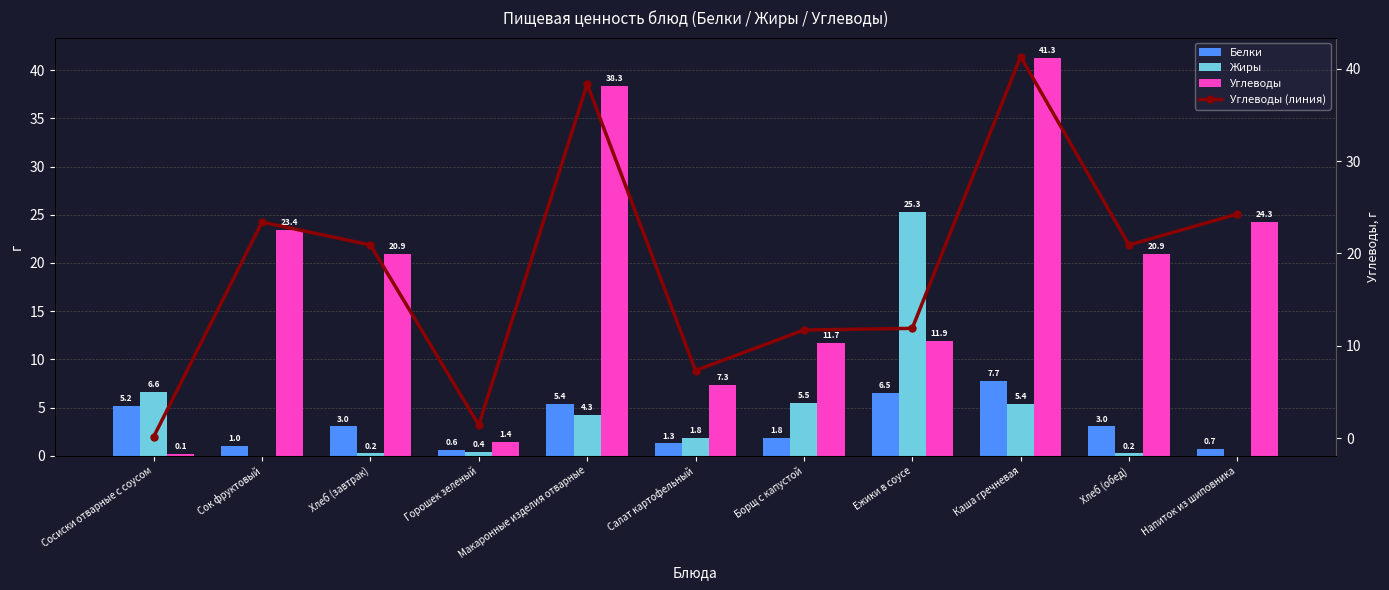

Which label corresponds to the smallest value in the chart?

Сок фруктовый